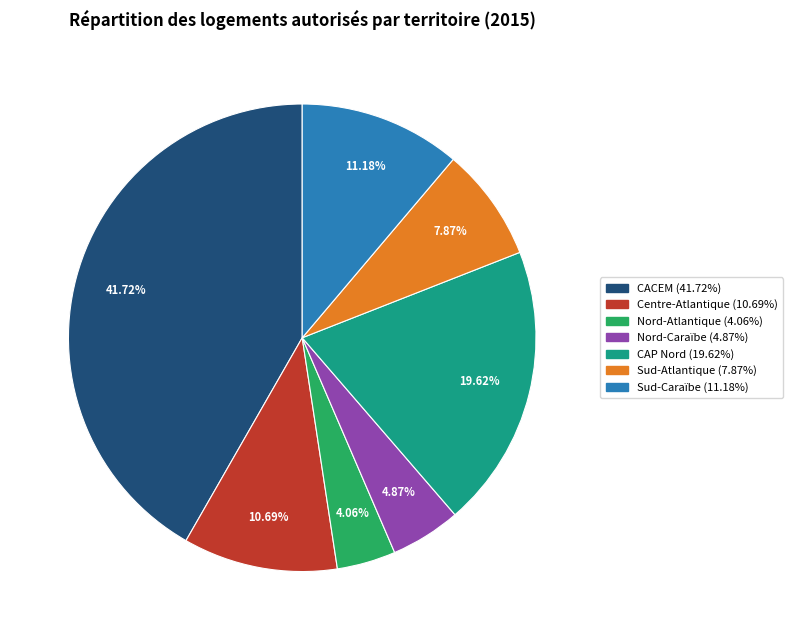

Count the number of slices in the pie.

7